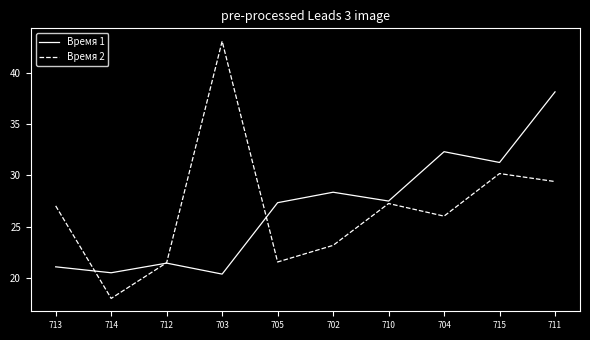

What is the approximate value of Время 2 at 703?

43.1